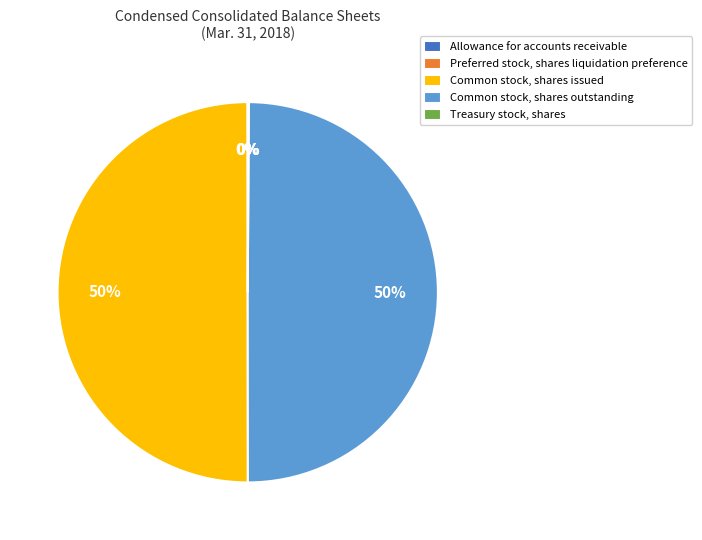

To the nearest percent, what is the difference between the largest and smallest slice percentages?

50%